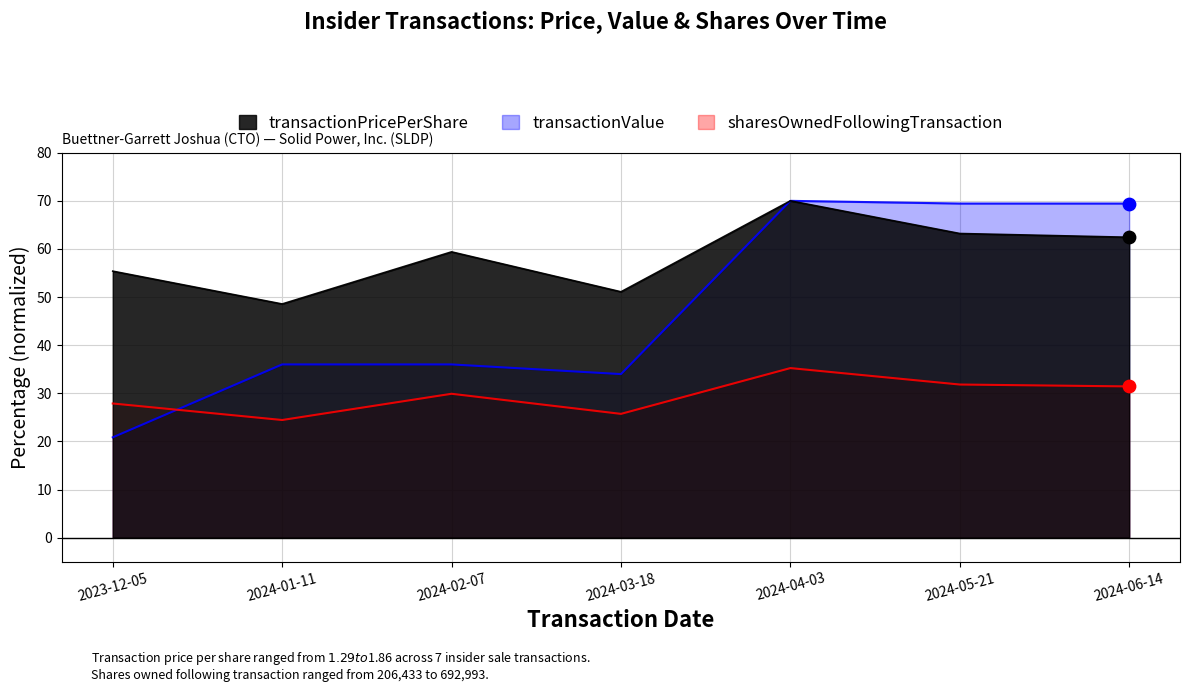

Which series contains the lowest Y value?

sharesOwnedFollowingTransaction